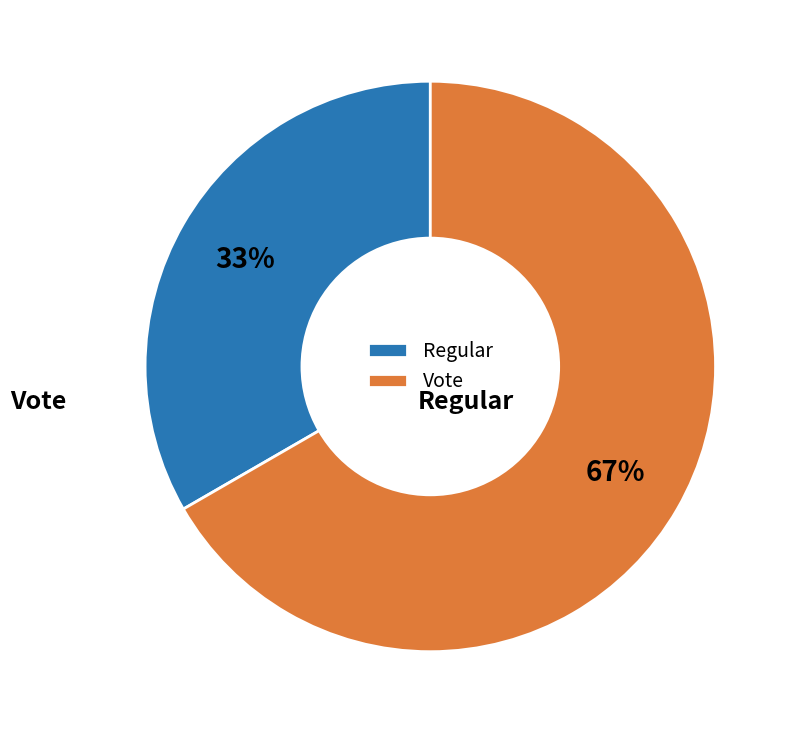

The Regular slice represents 33% of the pie. True or false?

True